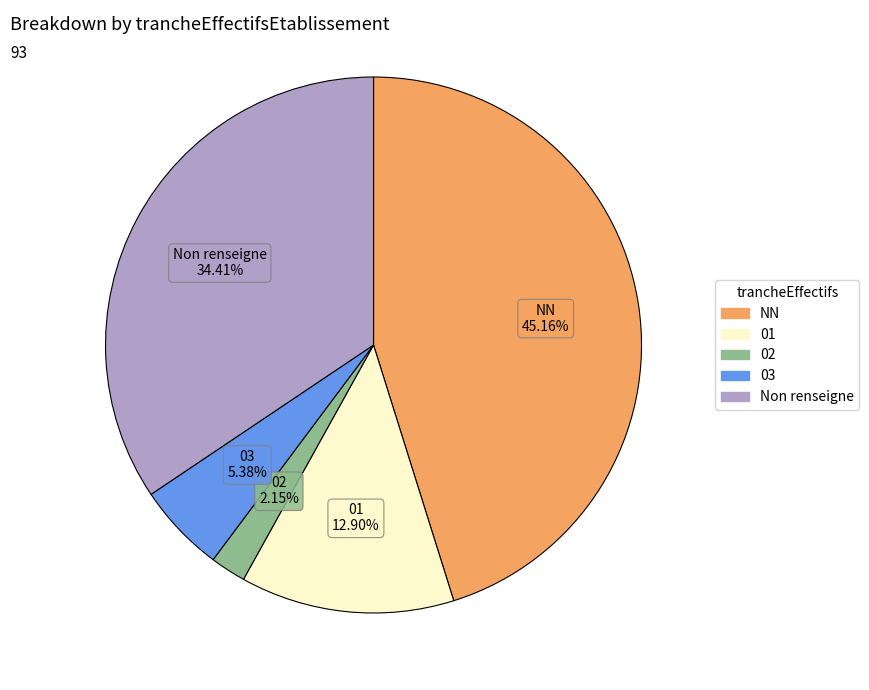

Is there a majority slice in this chart?

No